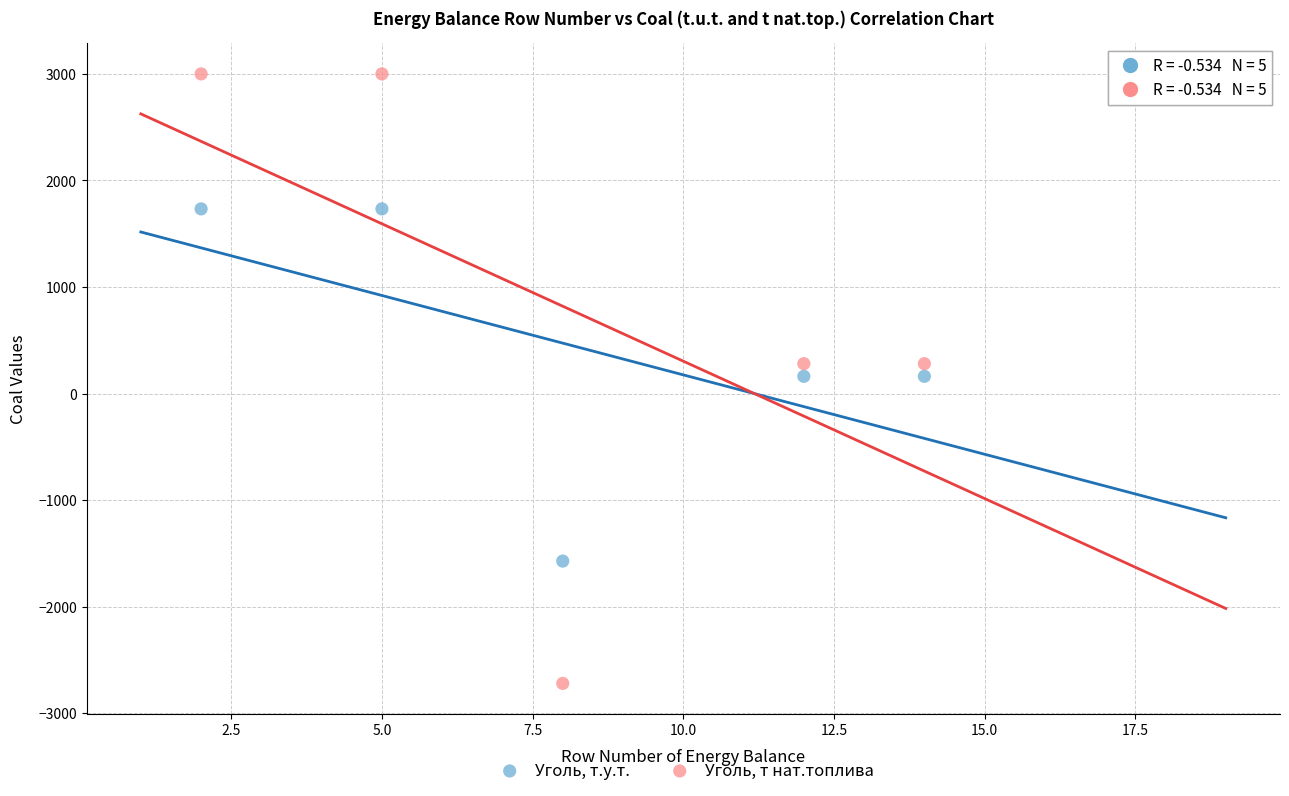

Which series contains the highest Y value?

Уголь, т нат.топлива